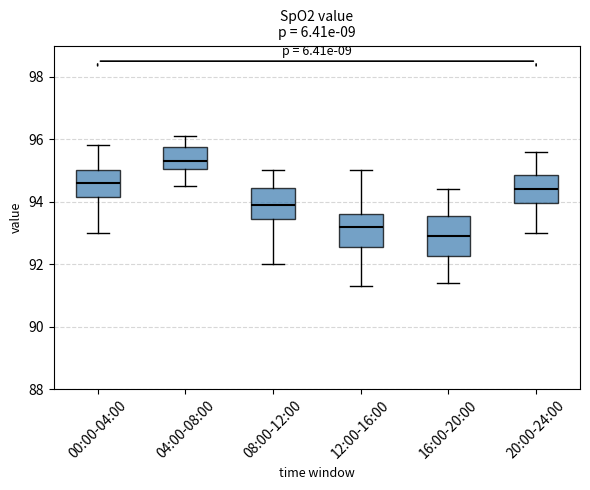

Which box's median line is the lowest?

16:00-20:00